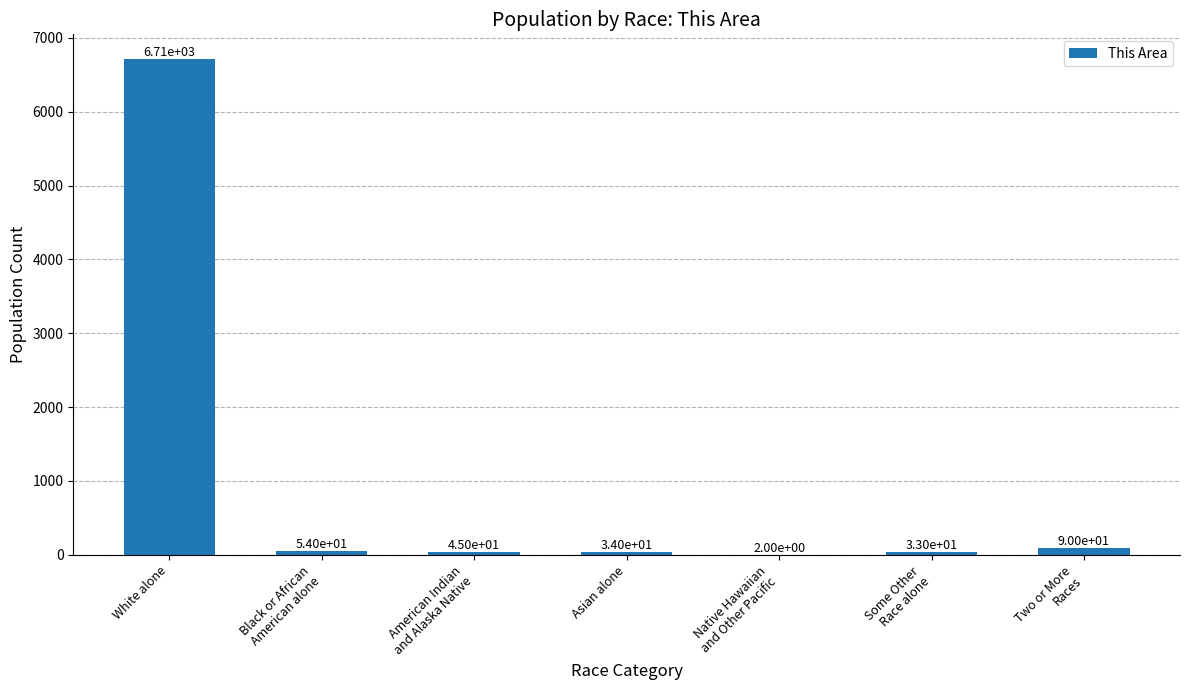

Which label corresponds to the largest value in the chart?

White alone